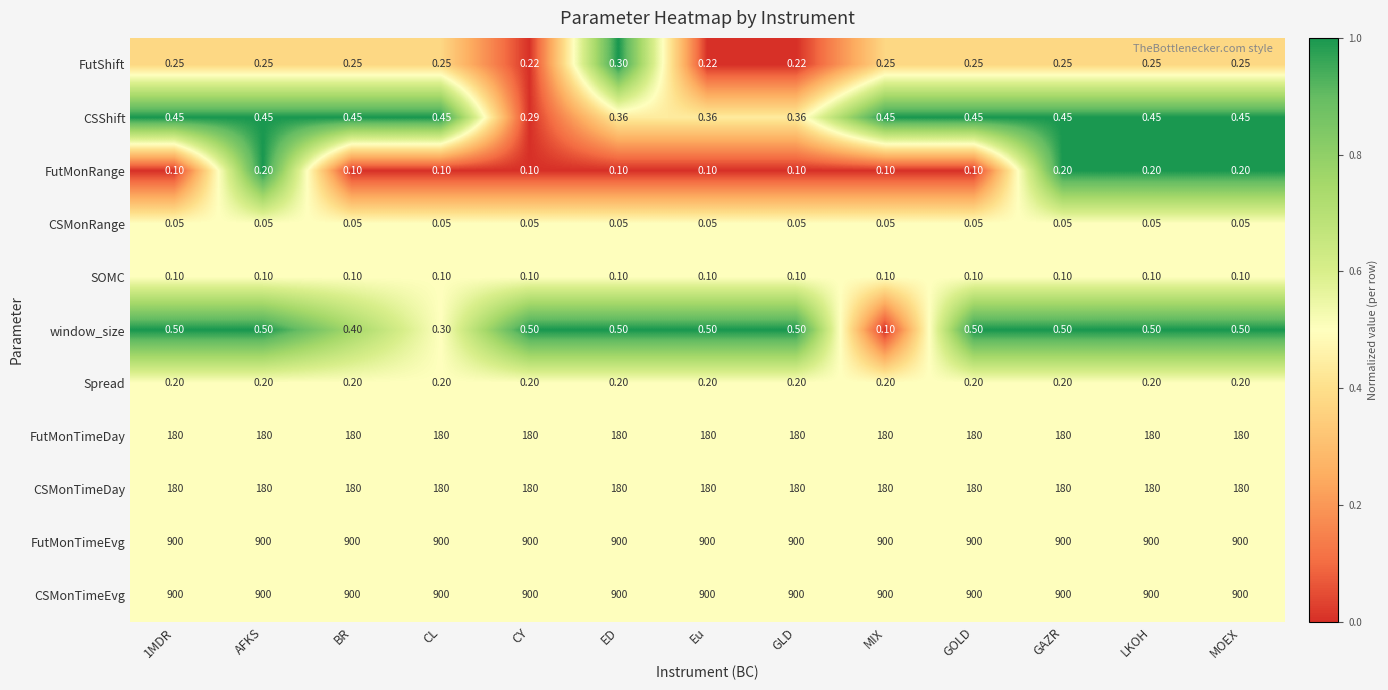

Between BR and ED, which series saw the biggest shift?

window_size